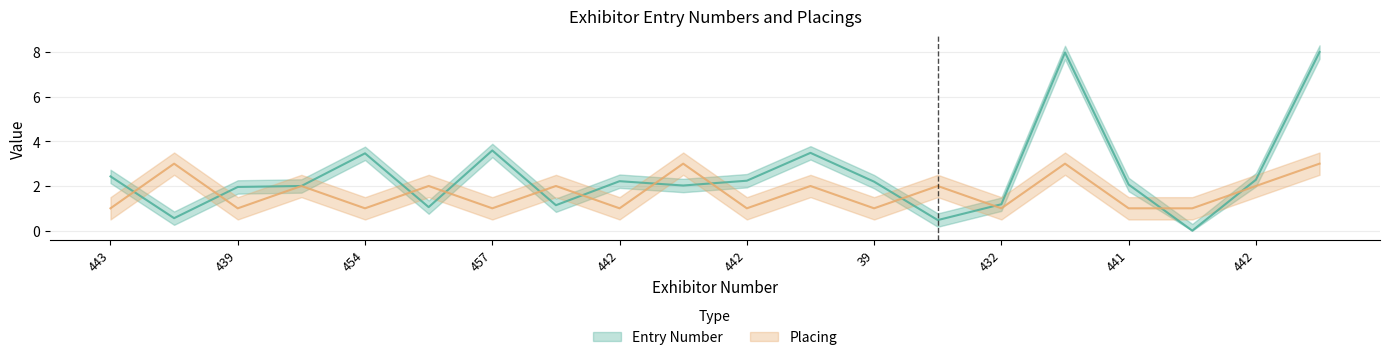

What are all the series names shown in the legend?

Entry Number, Placing